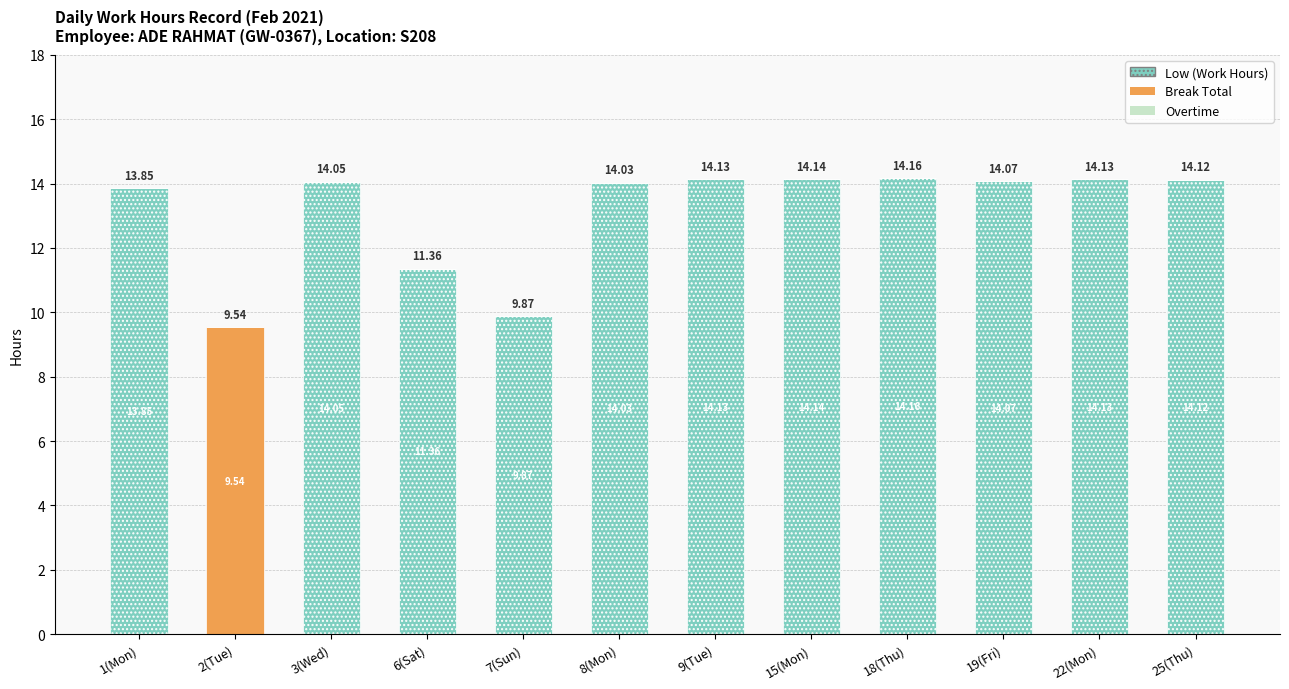

At which category is the sum across all series the highest?

18(Thu)